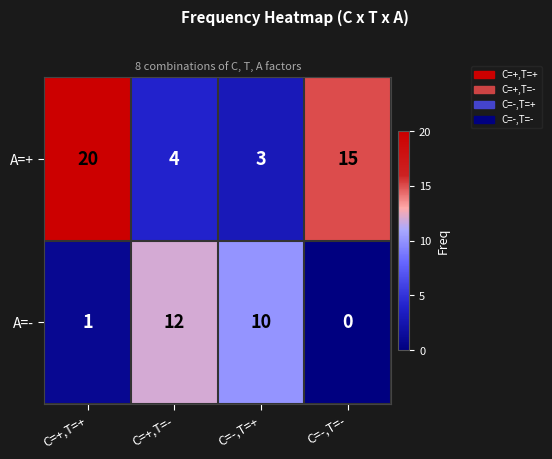

How many data points does each series have?

4